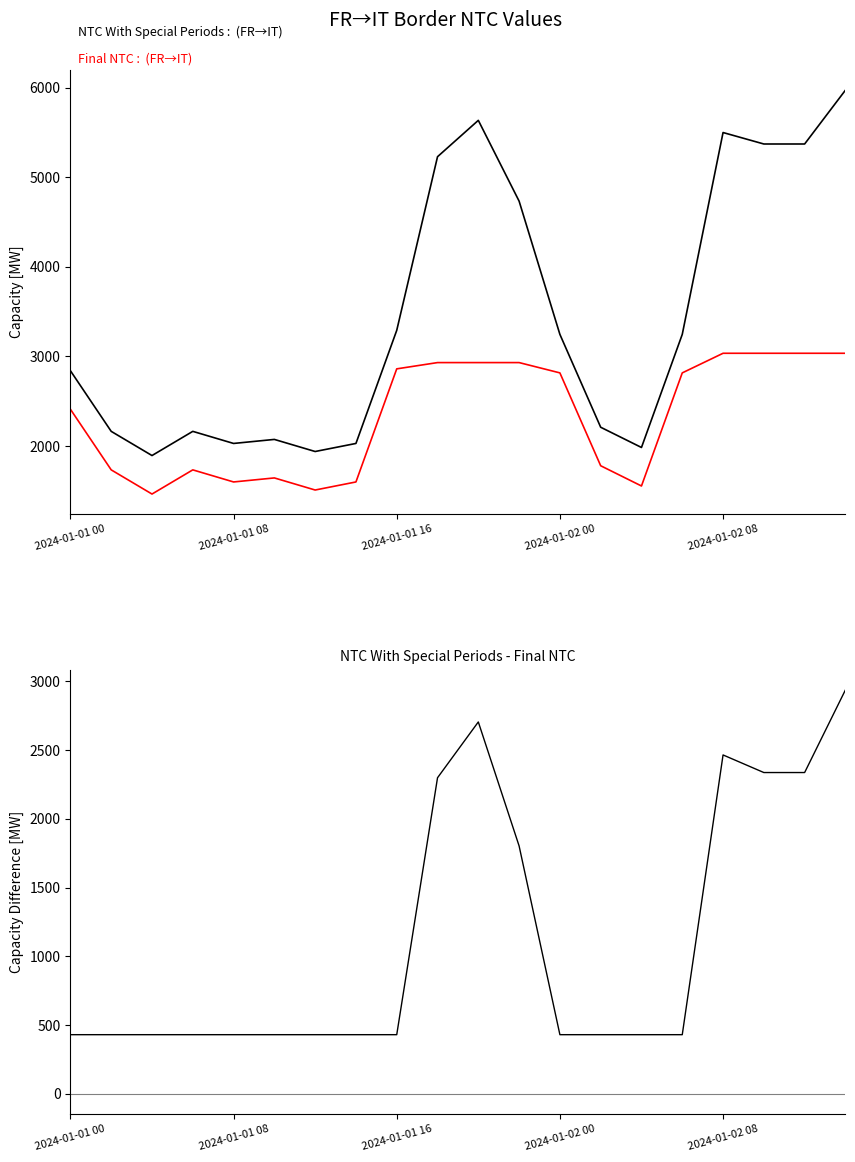

Which has a higher value, 2024-01-01 08 or 11?

11